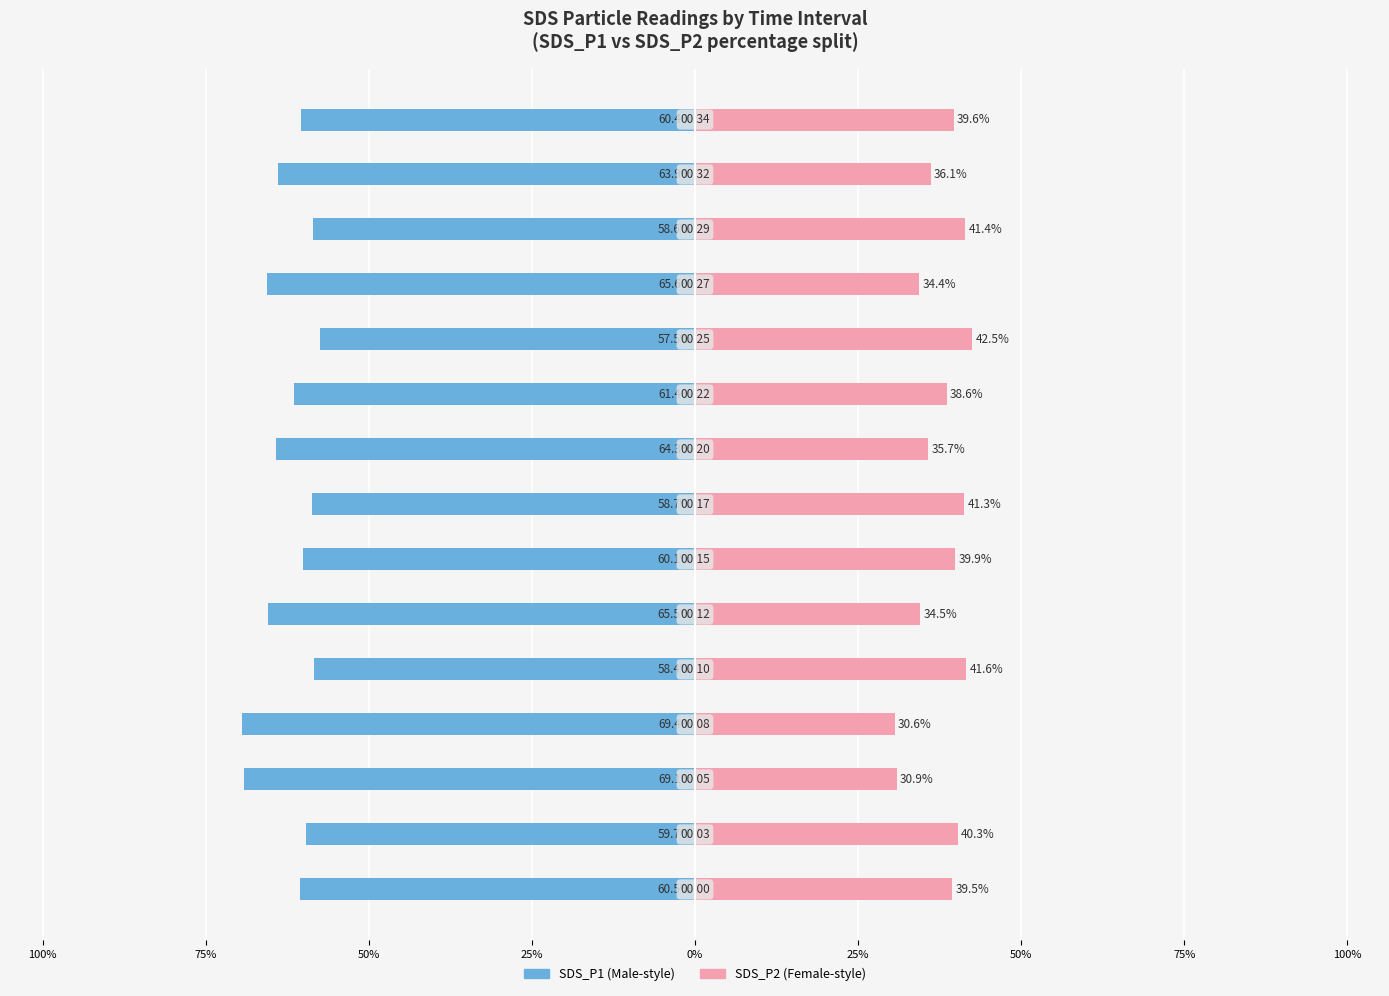

How many values in the SDS_P2 series are below 39?

7